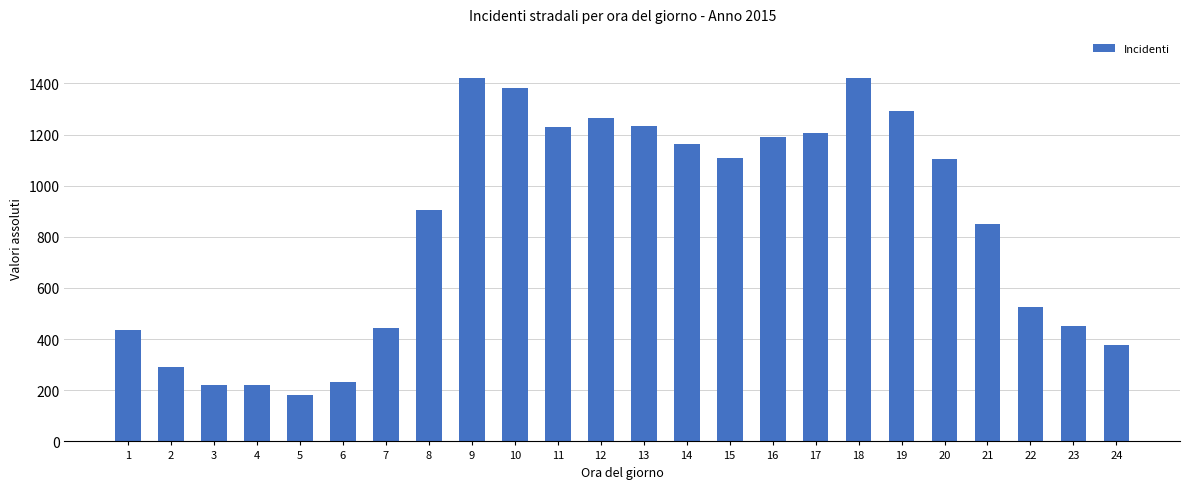

What is the change in value from 15 to 21?

-255